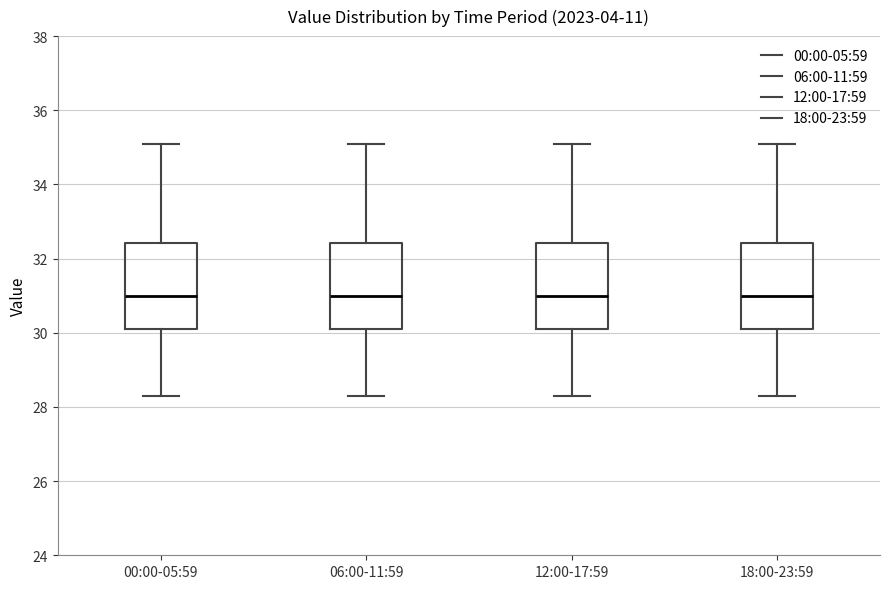

Reading left to right, read every box against the y-axis: the position of its median line, the range the box covers, and the ends of its whiskers. The values are not printed on the chart, so give them approximately, as read against the axis.

00:00-05:59: median 31.0, box 30.2 to 32.4, whiskers 28.4 to 35.2
06:00-11:59: median 31.0, box 30.2 to 32.4, whiskers 28.4 to 35.2
12:00-17:59: median 31.0, box 30.2 to 32.4, whiskers 28.4 to 35.2
18:00-23:59: median 31.0, box 30.2 to 32.4, whiskers 28.4 to 35.2